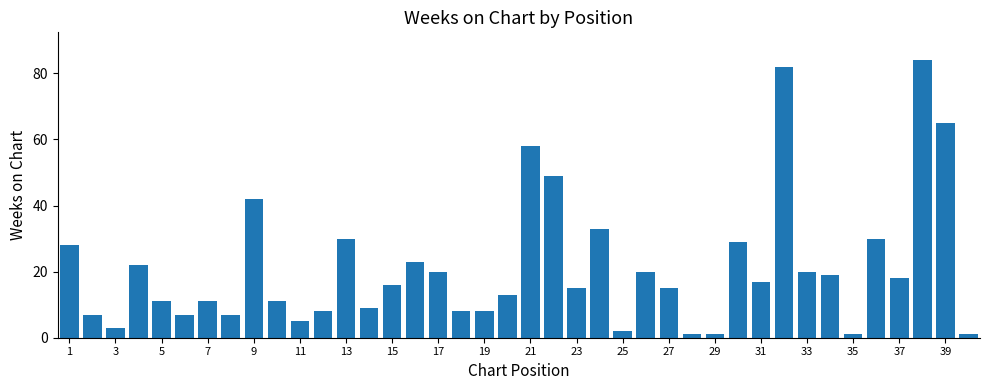

What is the average value?

21